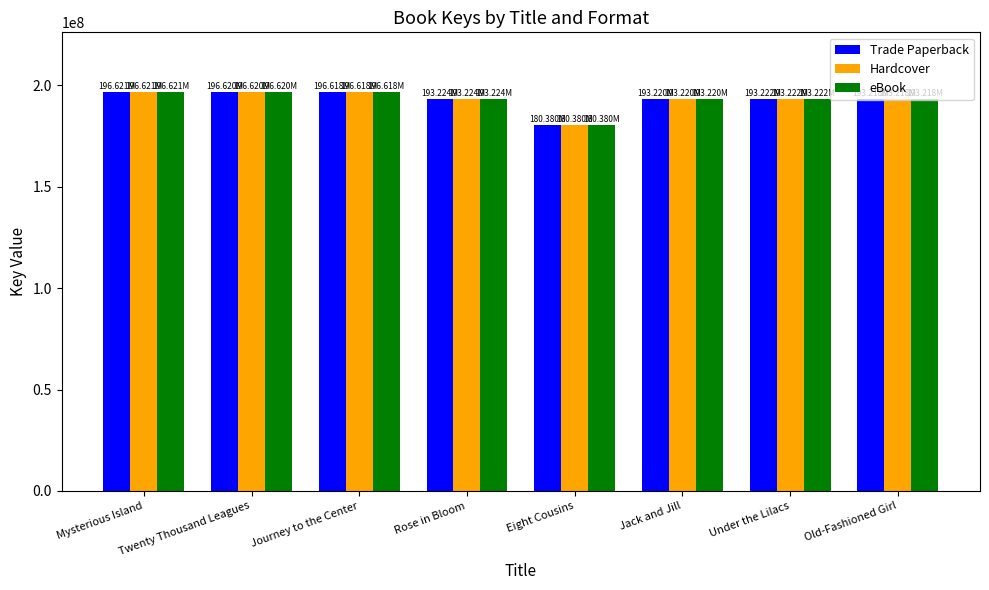

How many bars are there in total?

24